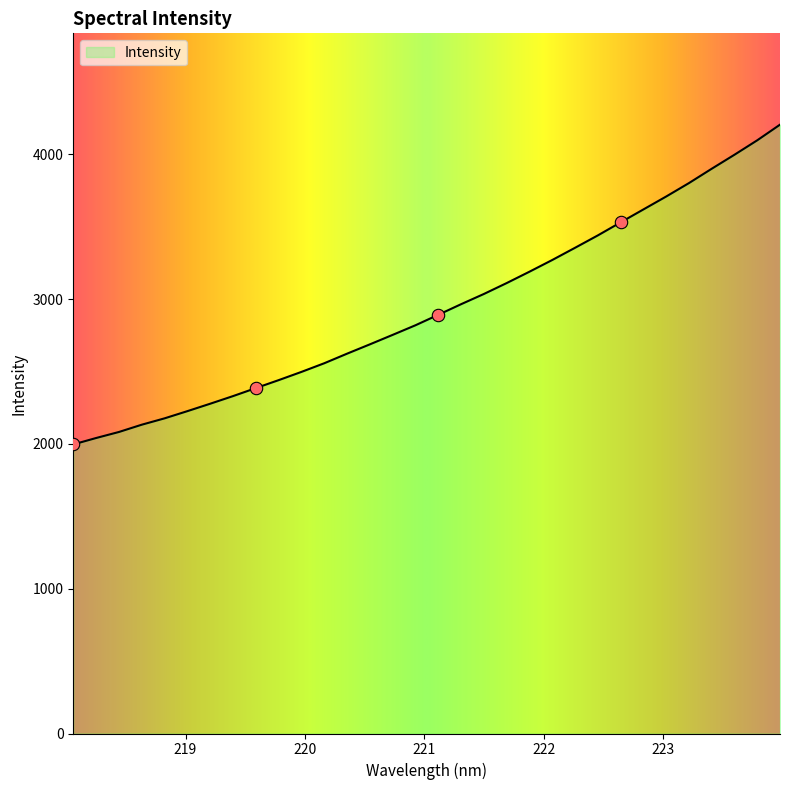

What is the smallest value displayed?

1996.6